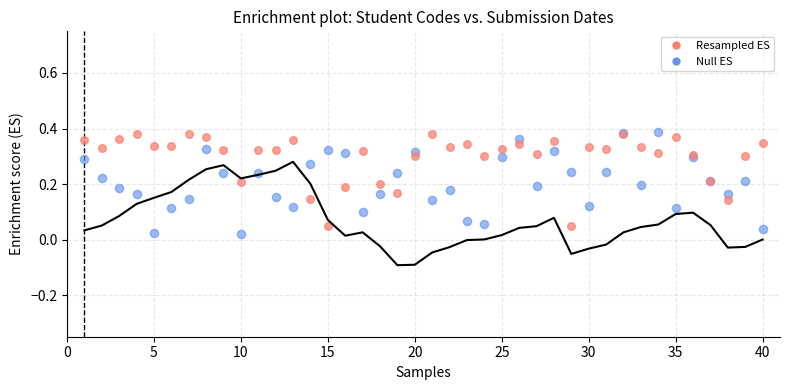

What is the X range (max minus min) for the scatter plot?

39.0